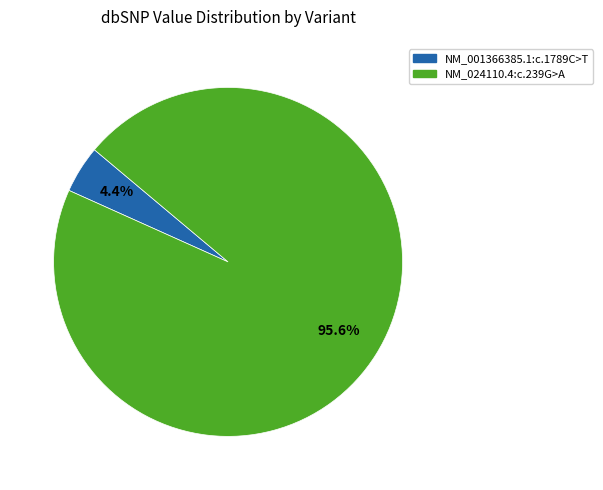

Is there a majority slice in this chart?

Yes